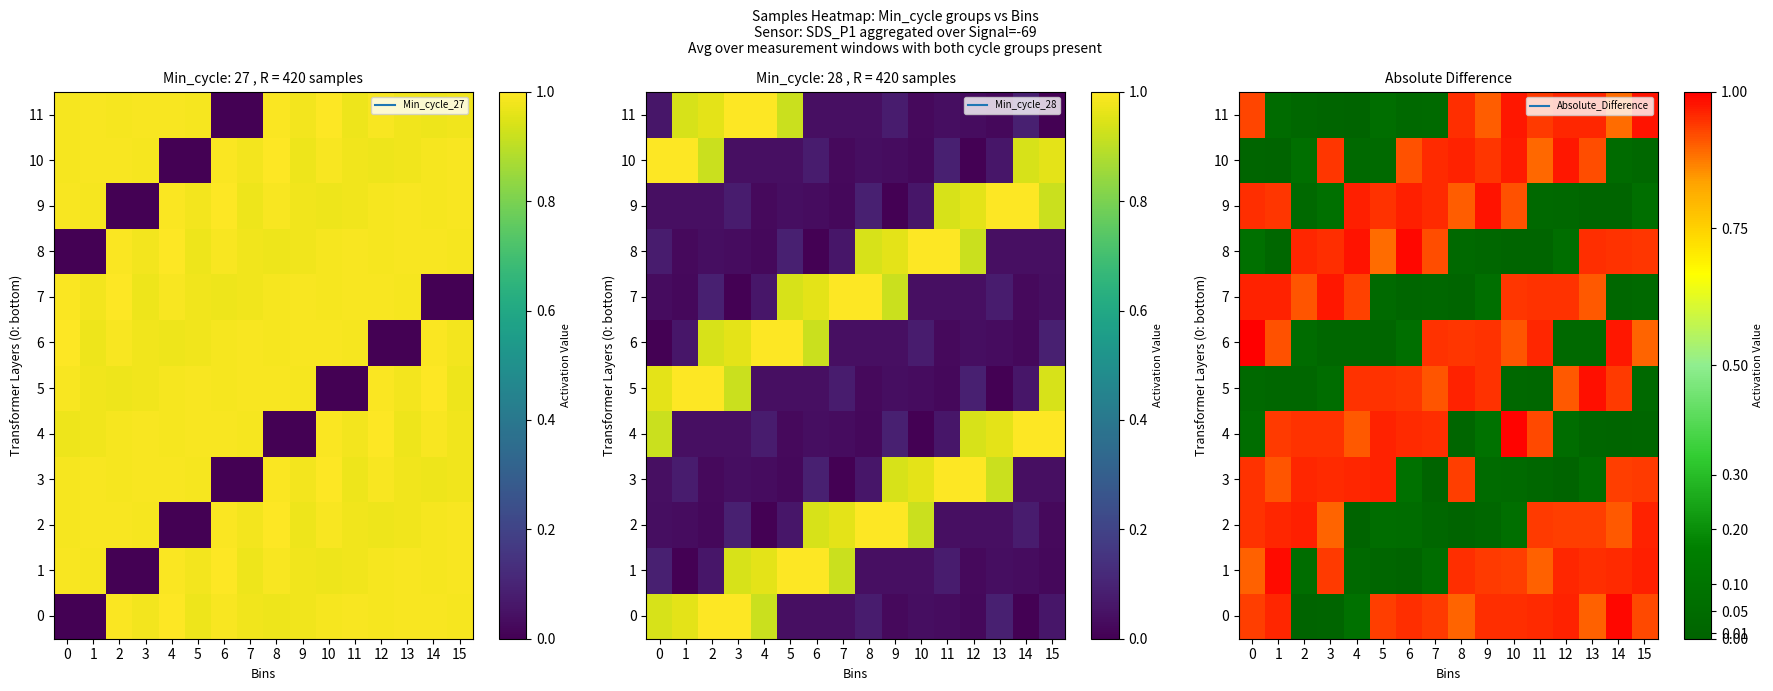

True or false: 7 has a value of 0.9 at 11.

True